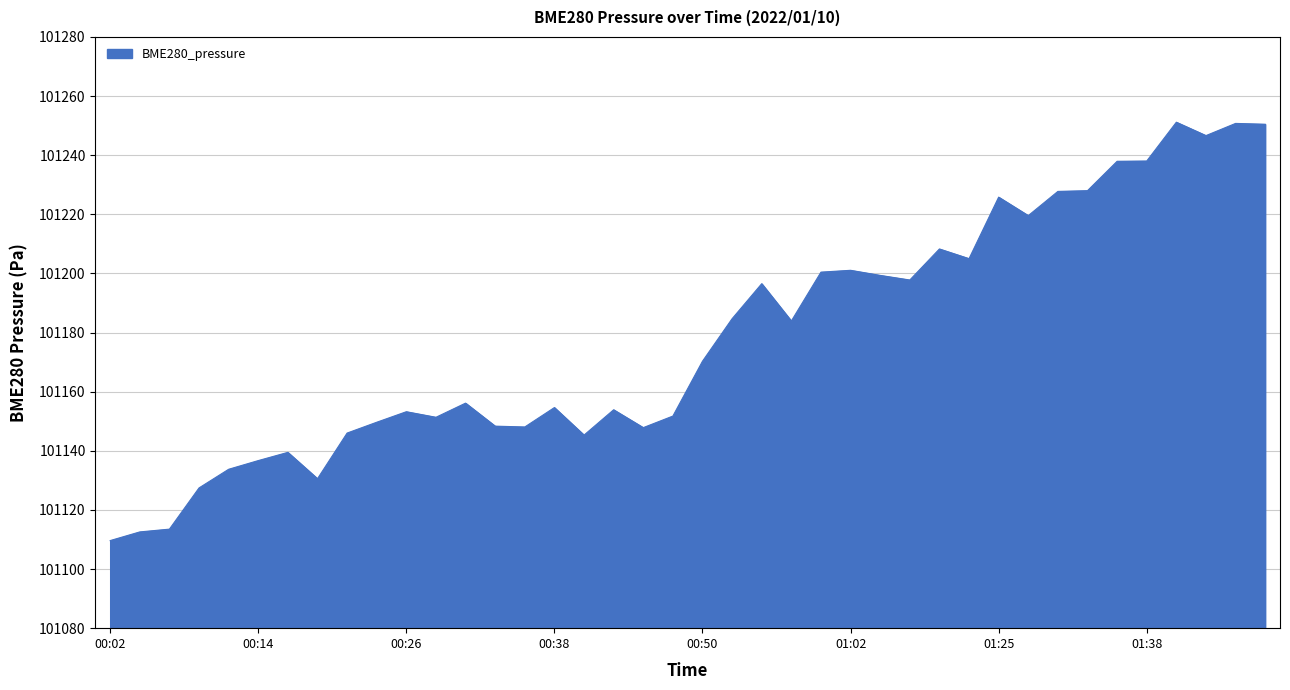

What is the difference between the maximum and minimum values?

141.5